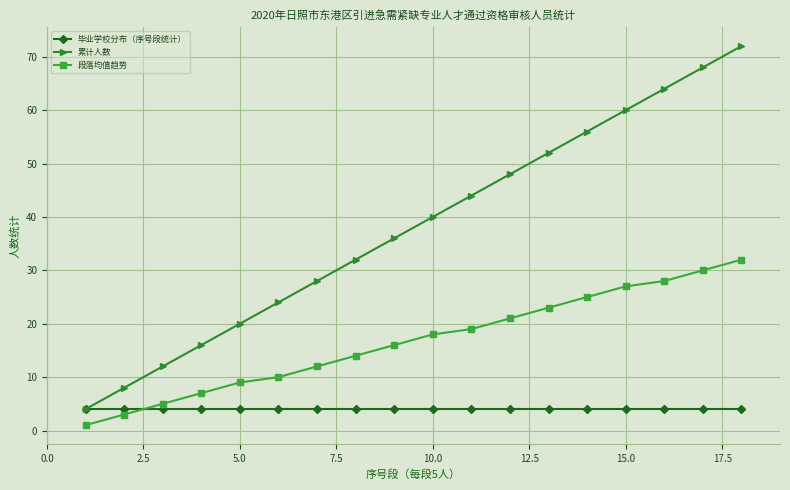

How many series are shown in this chart?

3